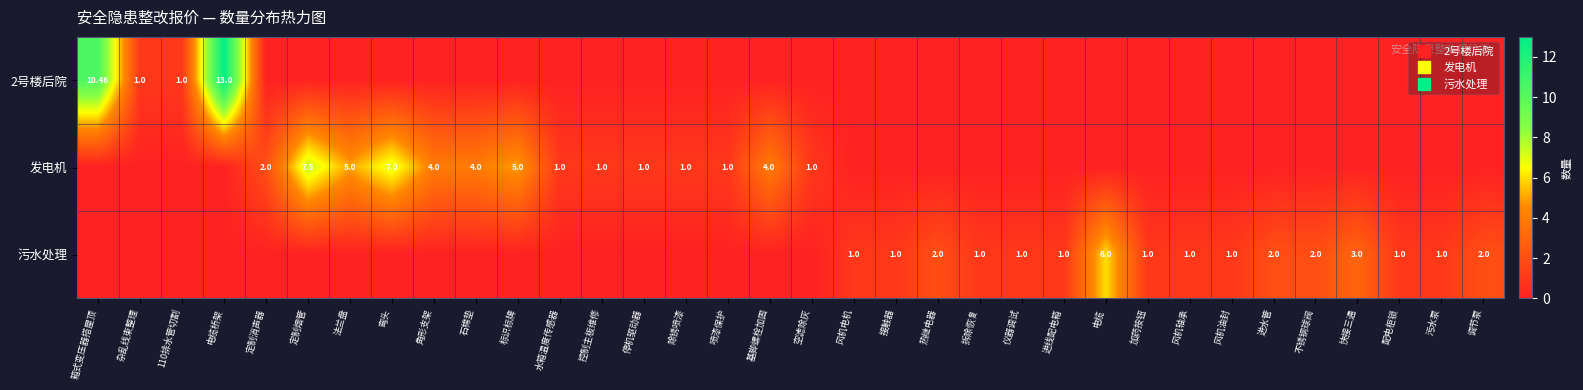

How many values in the 污水处理 series exceed 0?

16